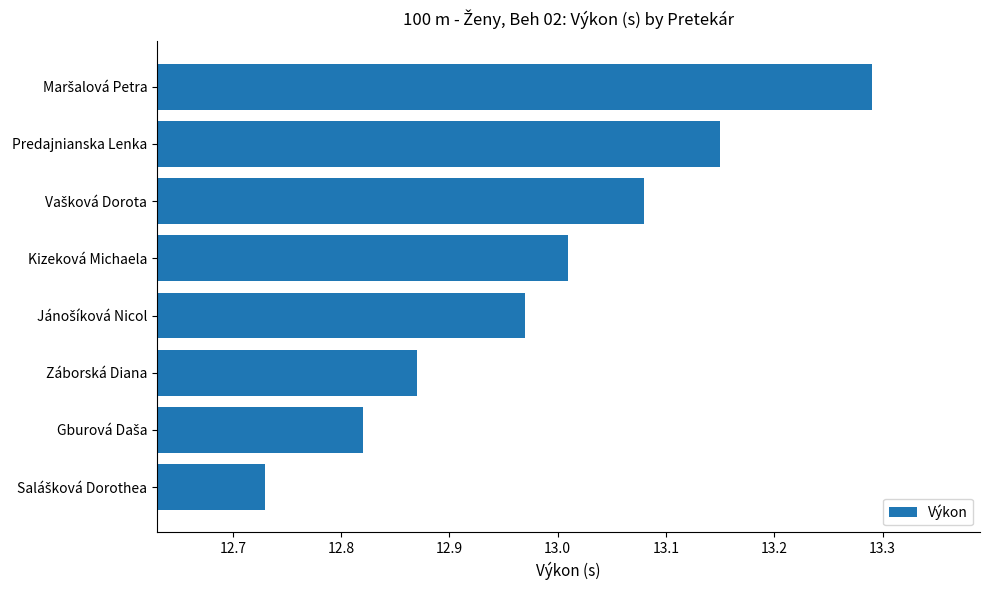

At which label is the value closest to 13?

Kizeková Michaela